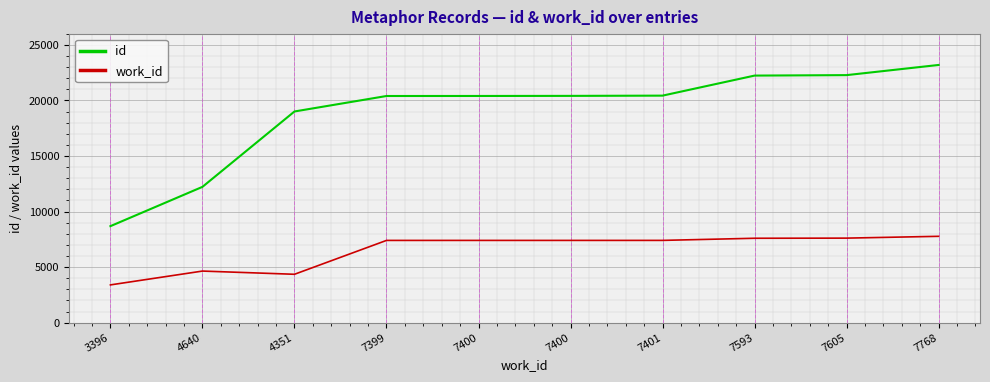

True or false: id has more than 1 points higher than both neighbors.

False